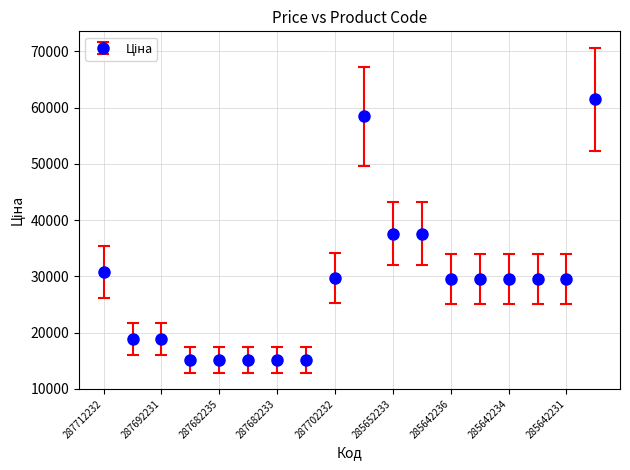

What is the average value?

28675.7